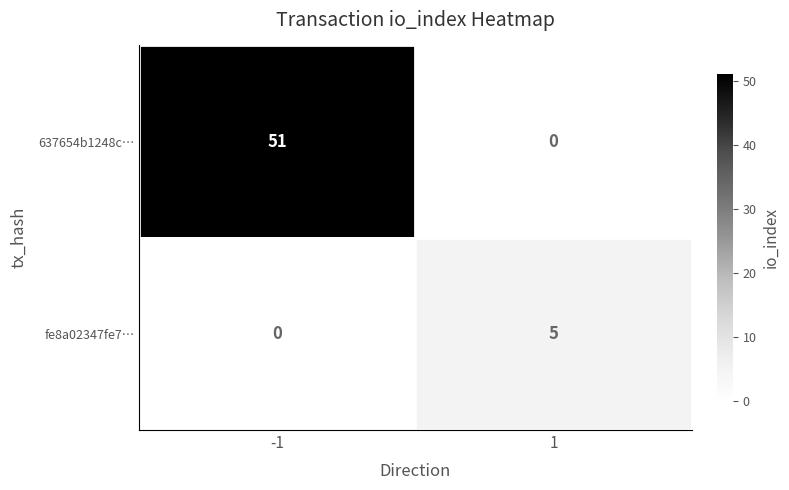

What is the difference between the 637654b1248c… values at 1 and -1?

51